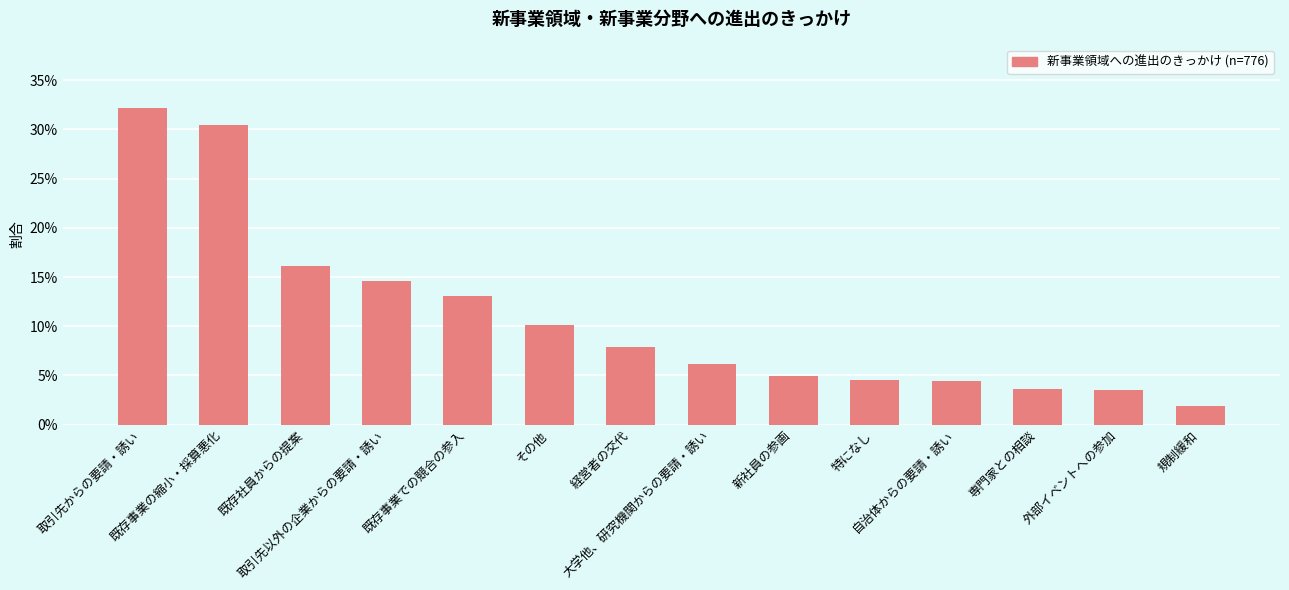

What is the maximum value shown in the chart?

0.3